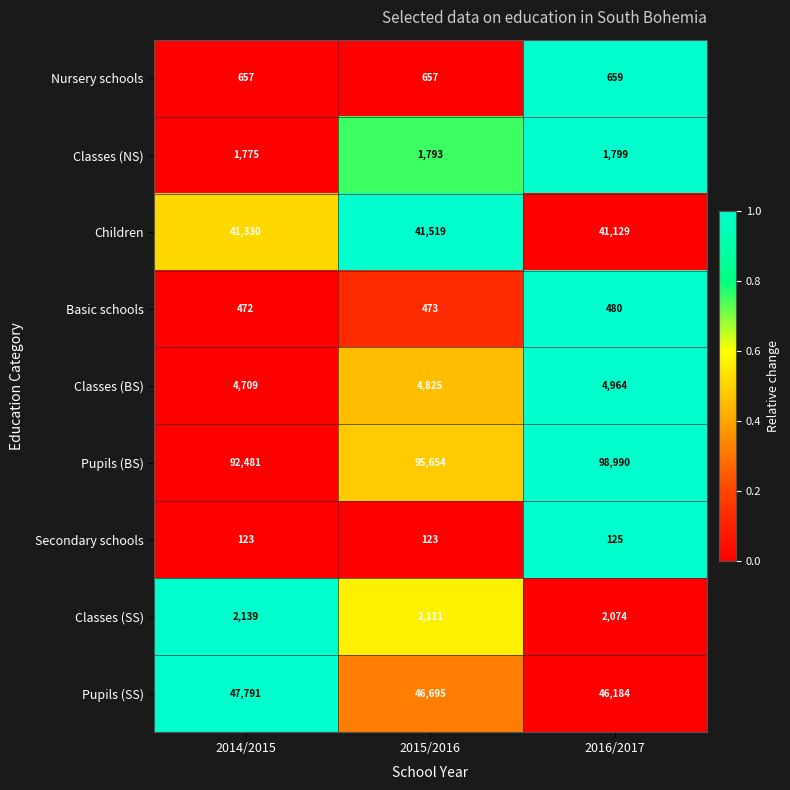

True or false: Classes (SS) has a value of 2139 at 2014/2015.

True